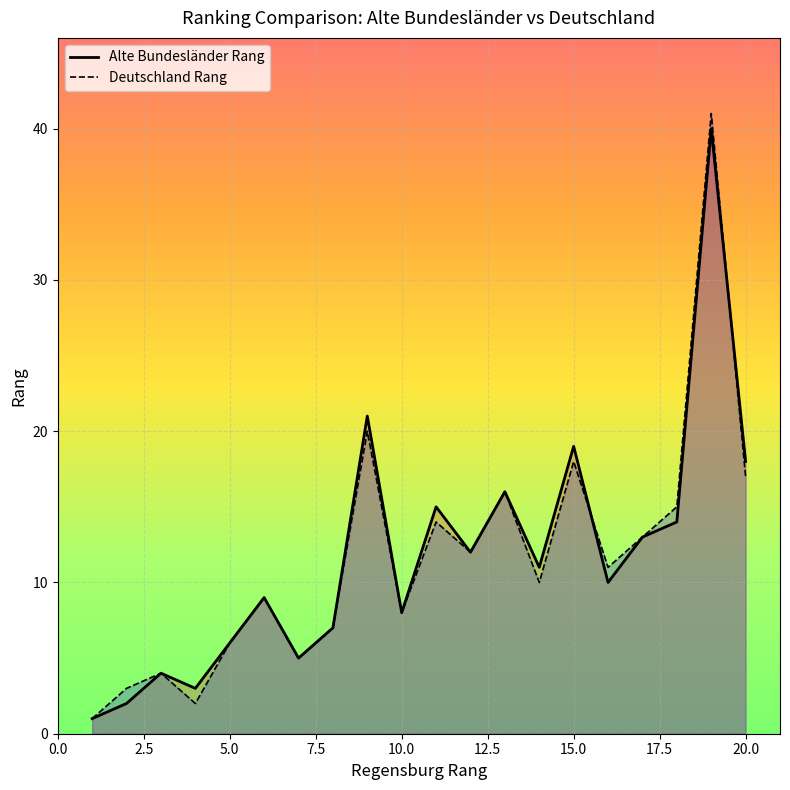

What are all the series names shown in the legend?

Alte Bundesländer Rang, Deutschland Rang